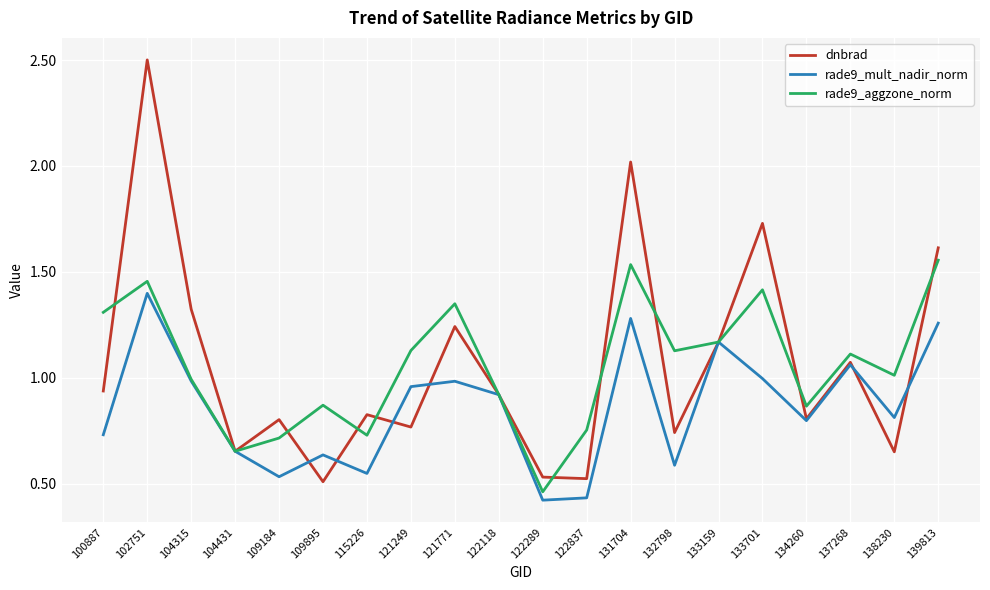

What is the total value across all series at 109184?

2.1